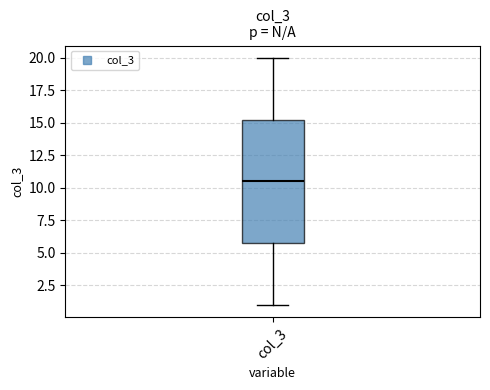

Read this box plot against the y-axis: the position of the median line, the range covered by the box, and the ends of both whiskers. The values are not printed on the chart, so give them approximately, as read against the axis.

median 10.5, box 6.0 to 15.5, whiskers 1.0 to 20.0